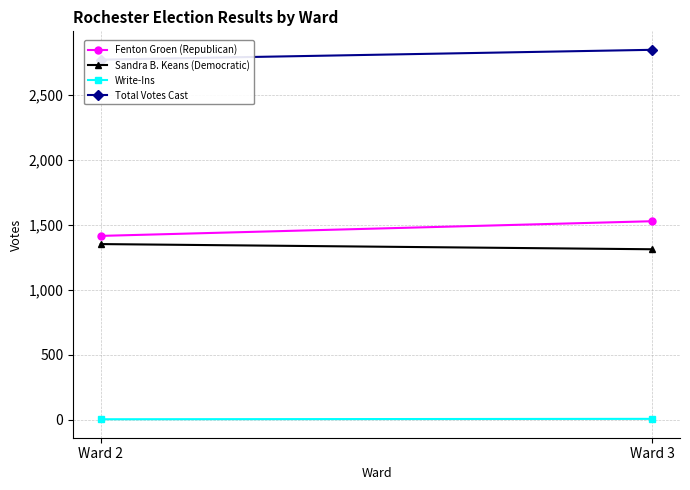

What is the value of the Fenton Groen (Republican) point at the 1st from the left?

1416